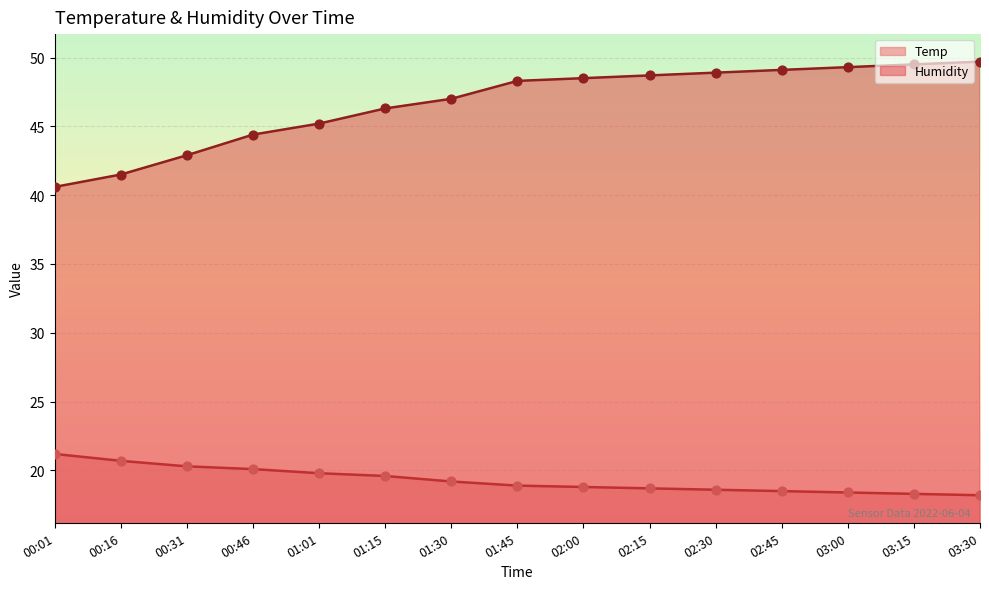

At how many categories does at least one series exceed 40?

15